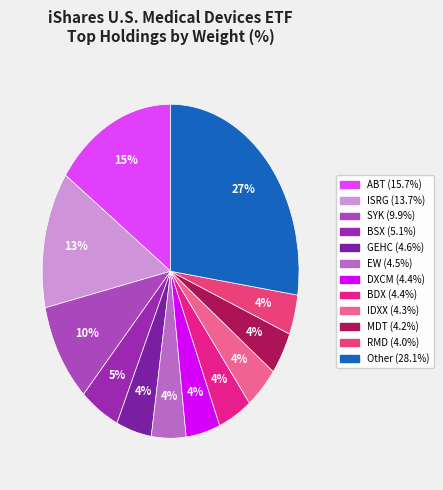

The MDT slice represents 15% of the pie. True or false?

False